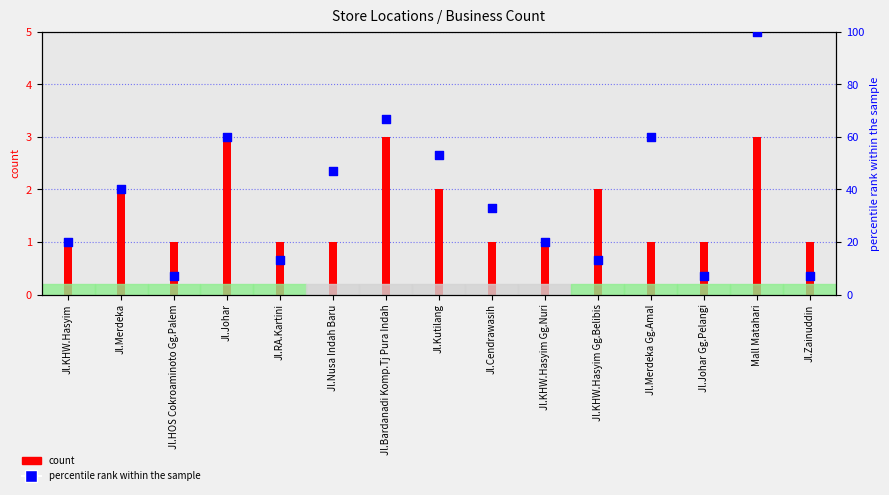

Between Jl.Bardanadi Komp.Tj Pura Indah and Jl.Nusa Indah Baru, which is larger?

Jl.Bardanadi Komp.Tj Pura Indah